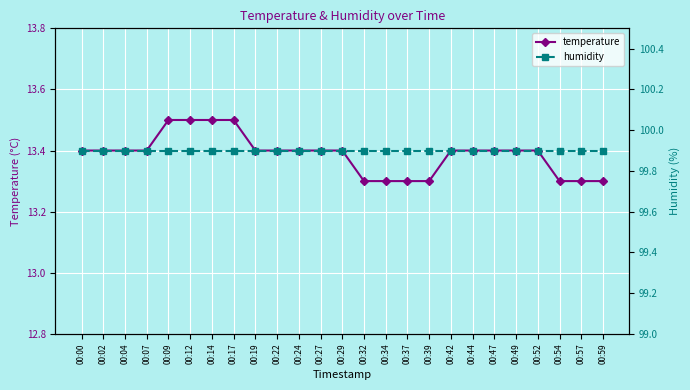

Where is humidity nearest to the value 99?

00:00